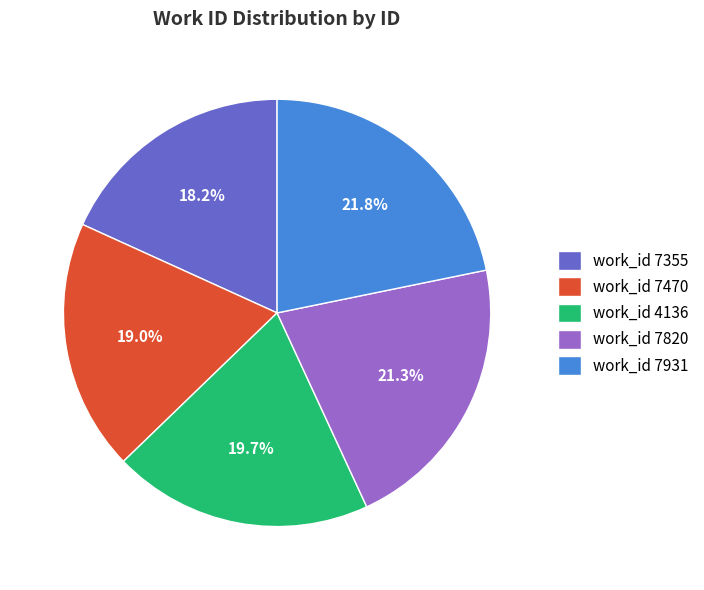

Between work_id 7931 and work_id 7355, which is larger?

work_id 7931